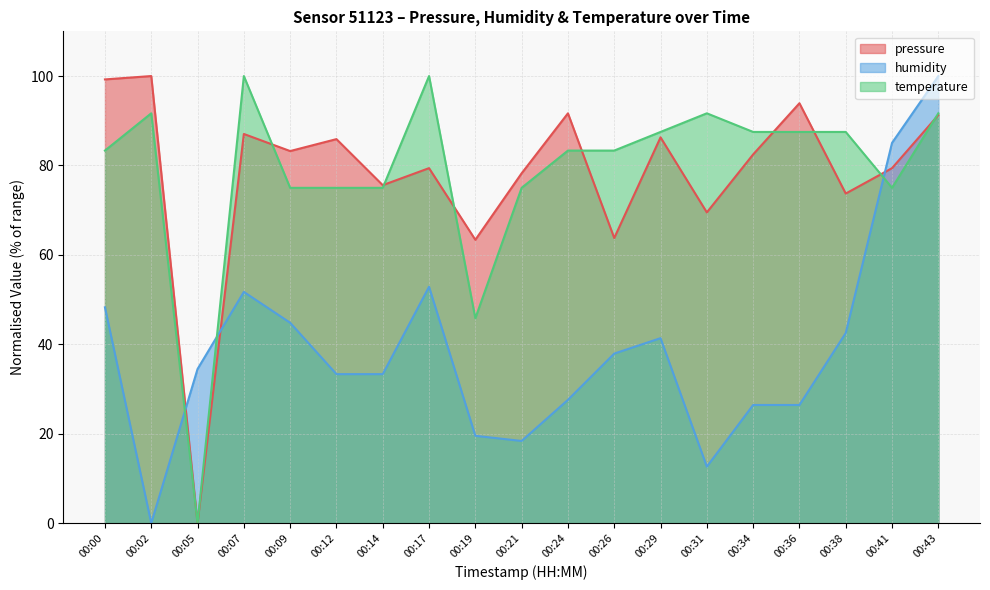

After their last crossing, which series has the higher values: humidity or temperature?

humidity